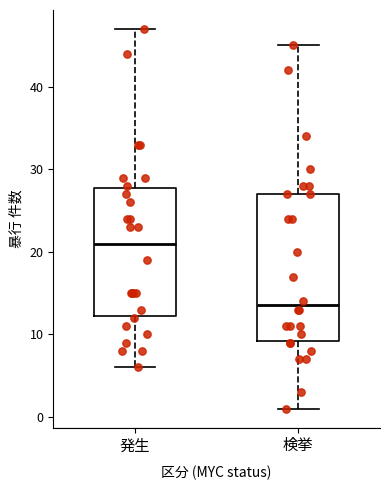

Which box's median line is the lowest?

検挙